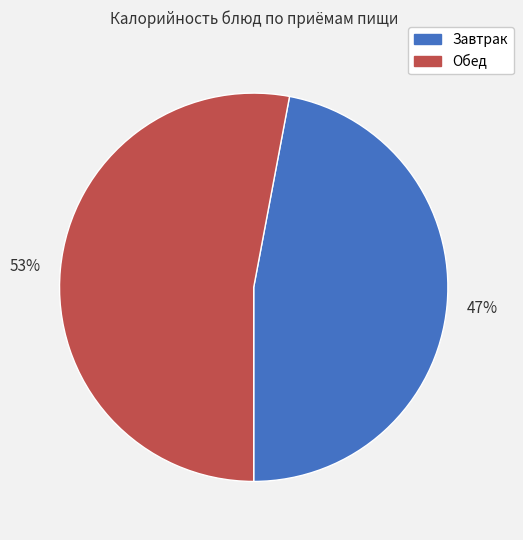

Is there a majority slice in this chart?

Yes